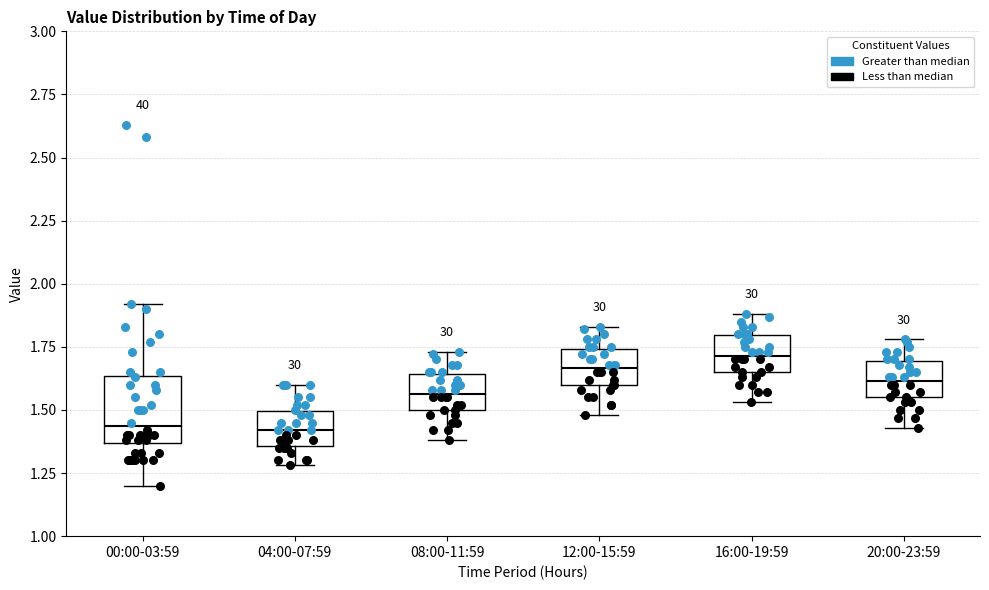

Which box is the tallest, from its lower edge to its upper edge?

00:00-03:59